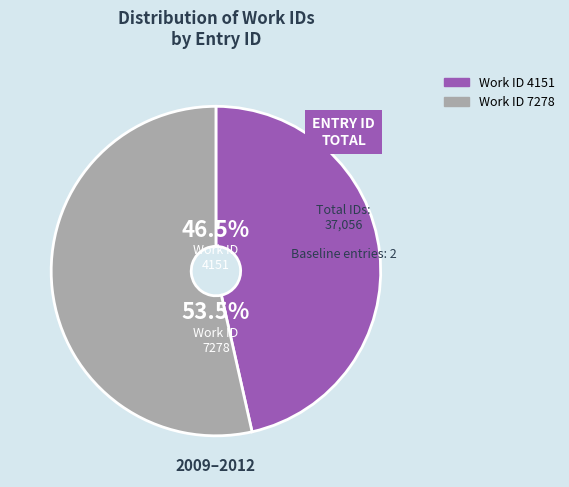

Count the number of slices in the pie.

2